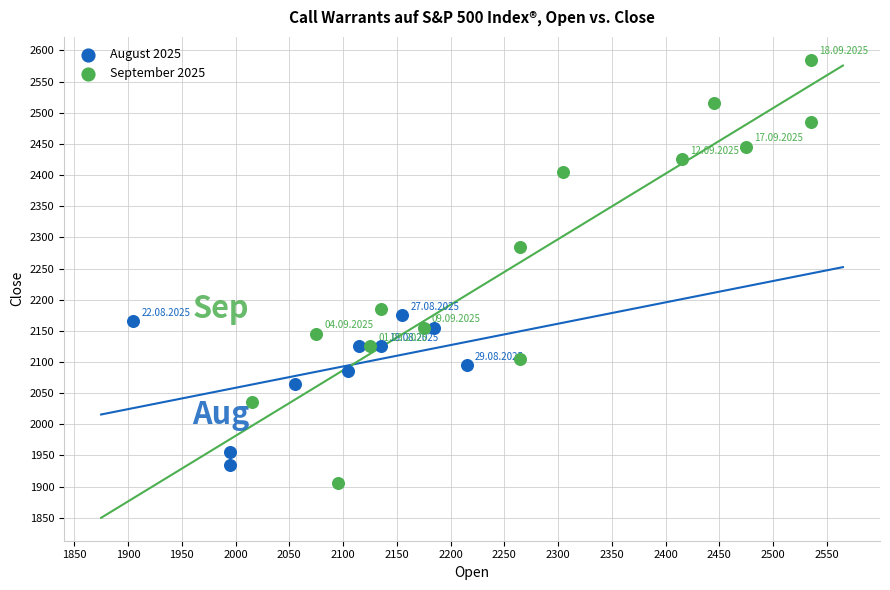

Which series contains the lowest Y value?

September 2025